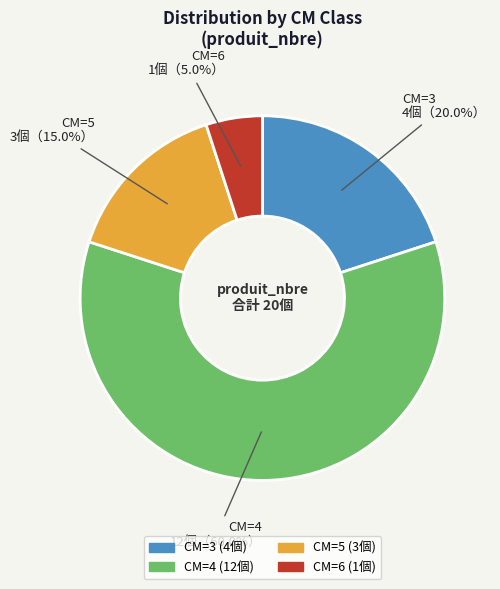

Is there any slice that represents more than half of the pie?

Yes